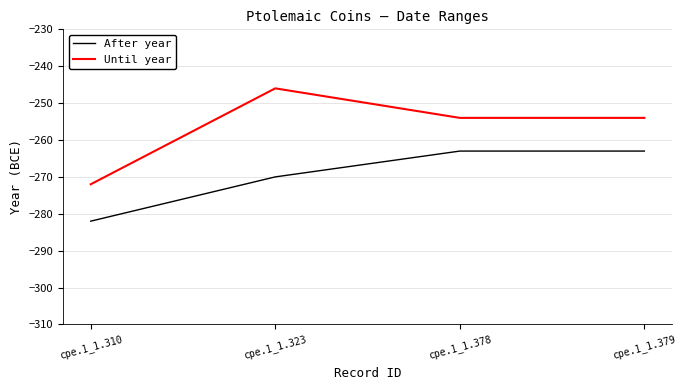

What are all the series names shown in the legend?

After year, Until year